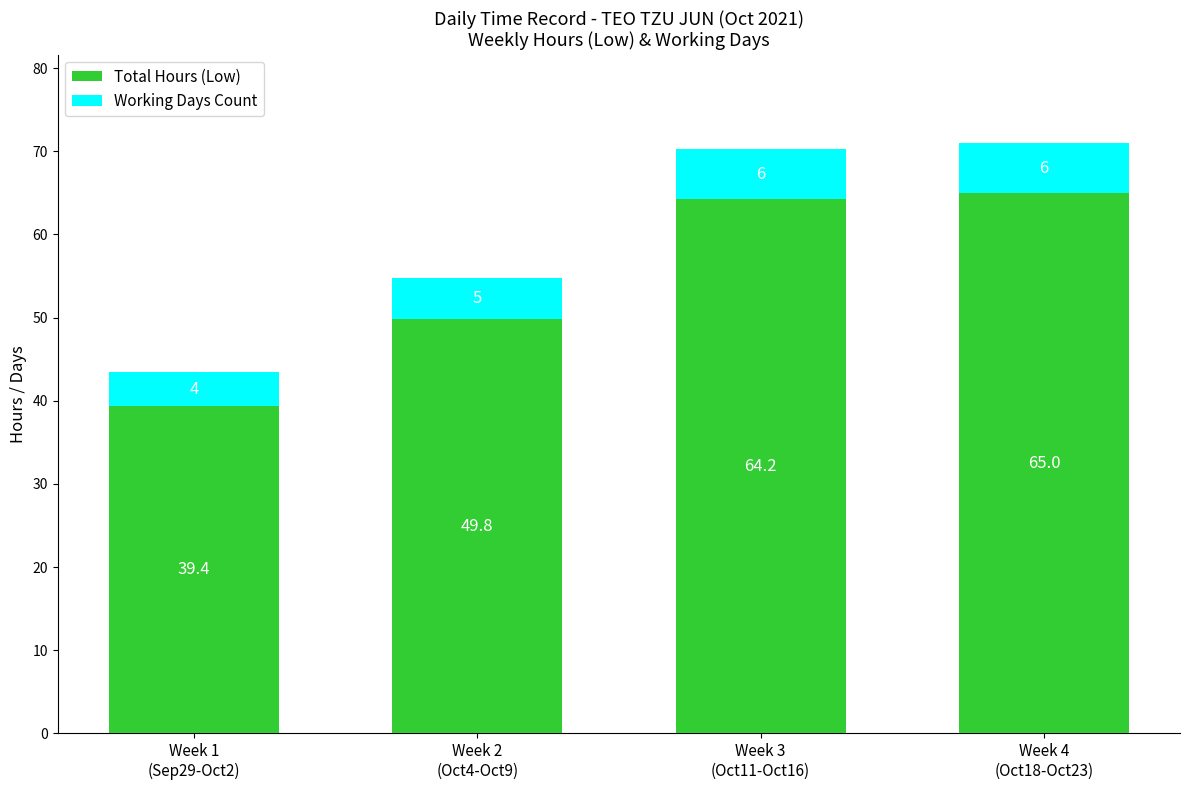

Reading right to left, transcribe the values for Total Hours (Low).

65.0	64.2	49.8	39.4